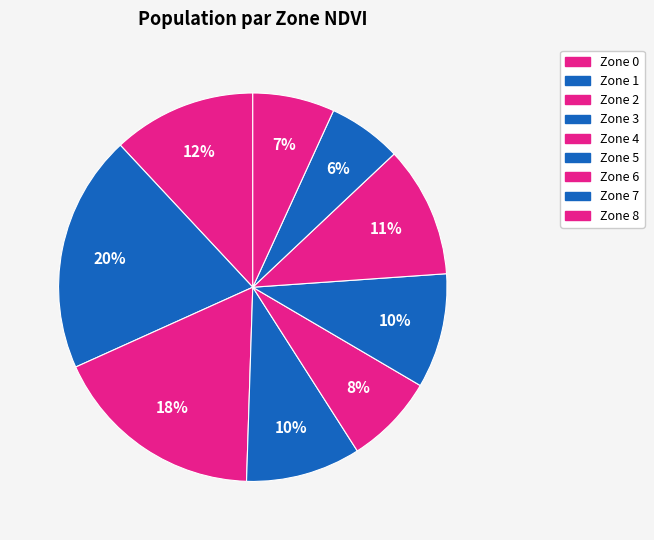

To the nearest percent, what is the difference between the largest and smallest slice percentages?

14%